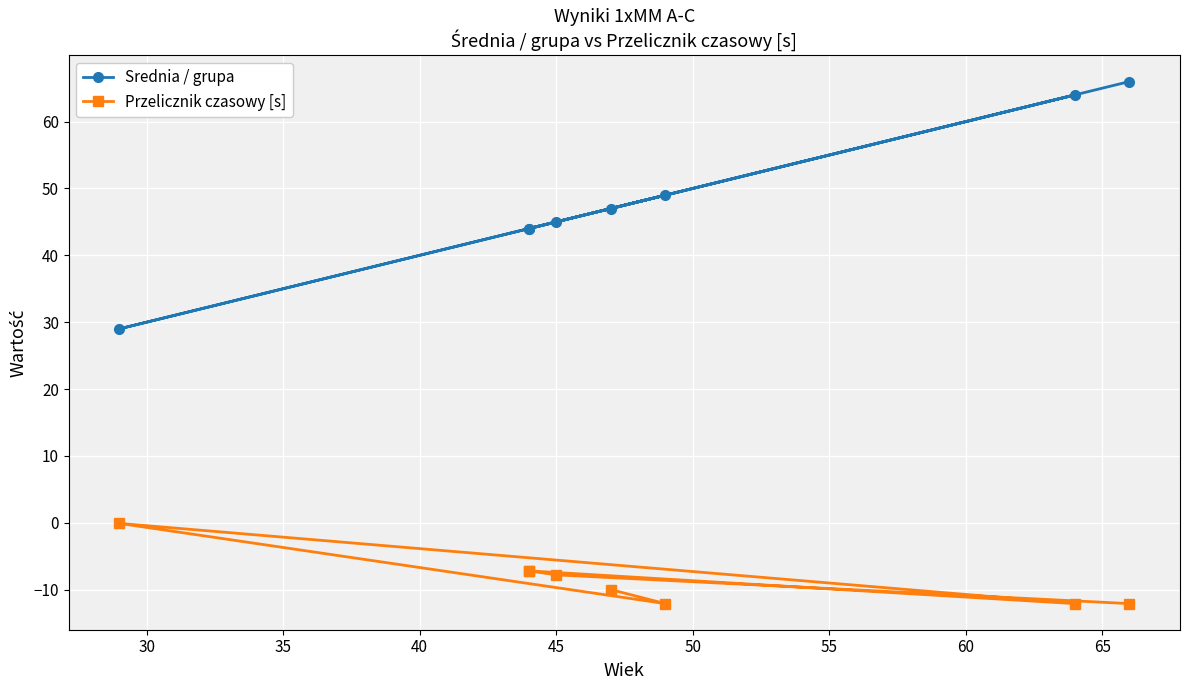

What is the difference between the Przelicznik czasowy [s] values at 50 and 35?

7.1